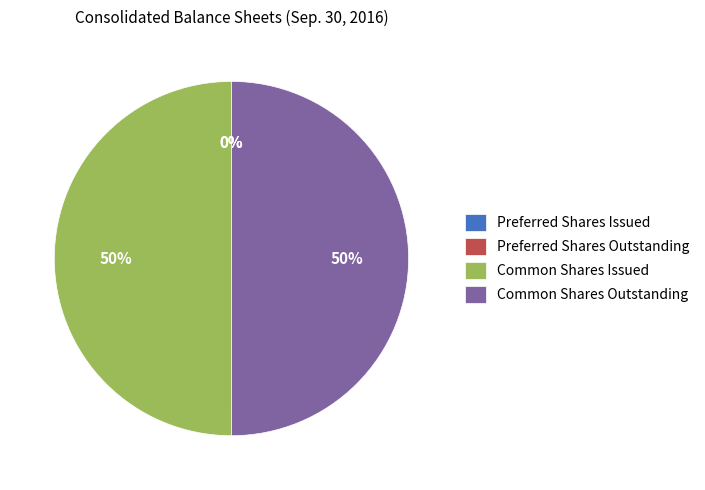

What is the ratio of the value at Common Shares Issued to the value at Common Shares Outstanding?

1.0